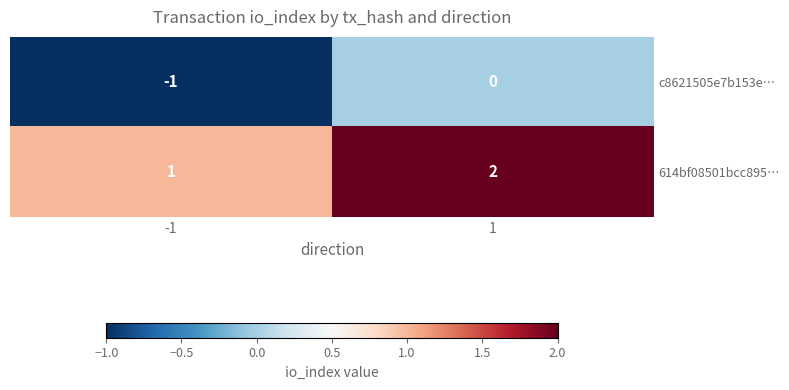

Rank the series by their average value, from lowest to highest.

c8621505e7b153e…, 614bf08501bcc895…